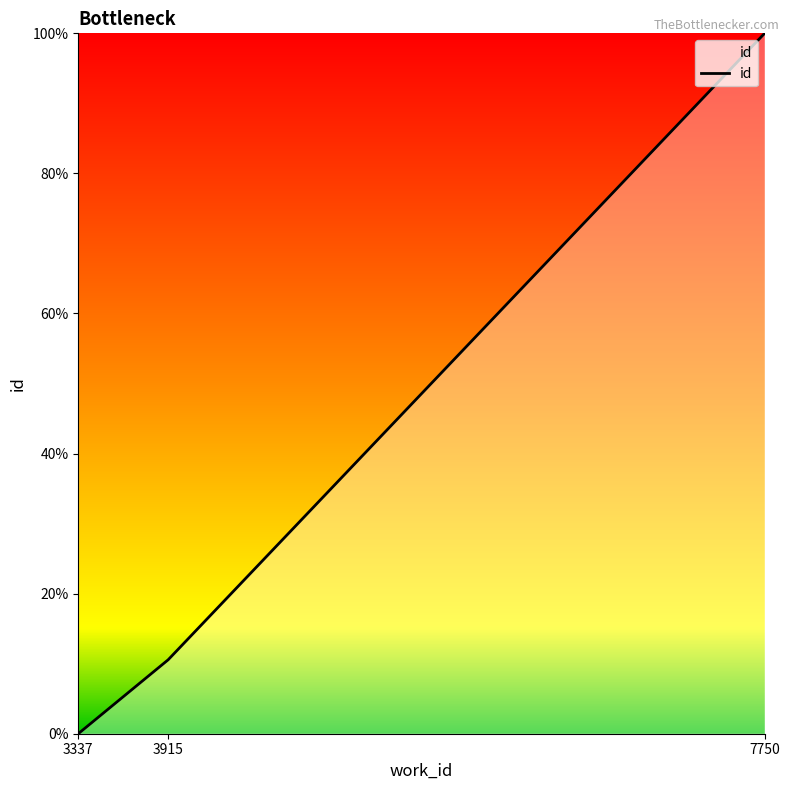

How many values are above zero?

2